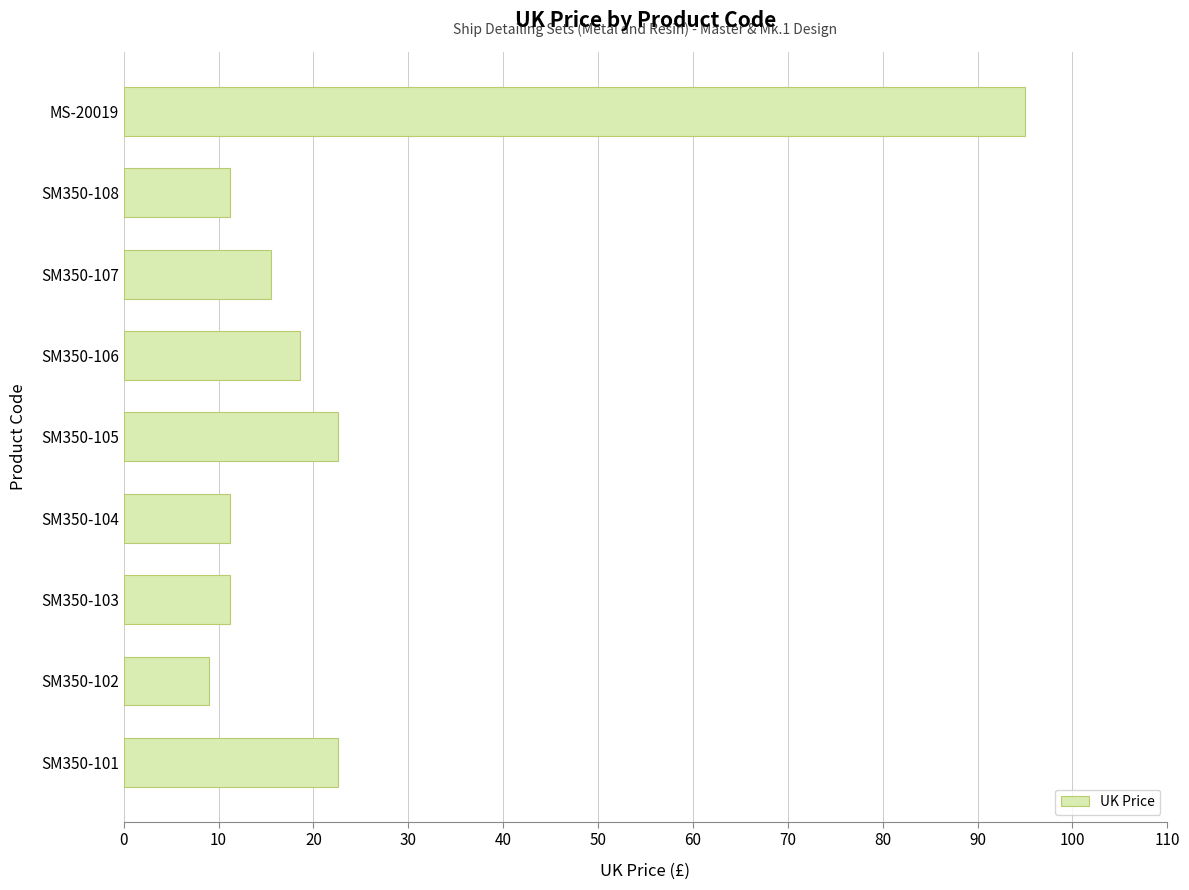

Which category has the highest value across all series?

MS-20019